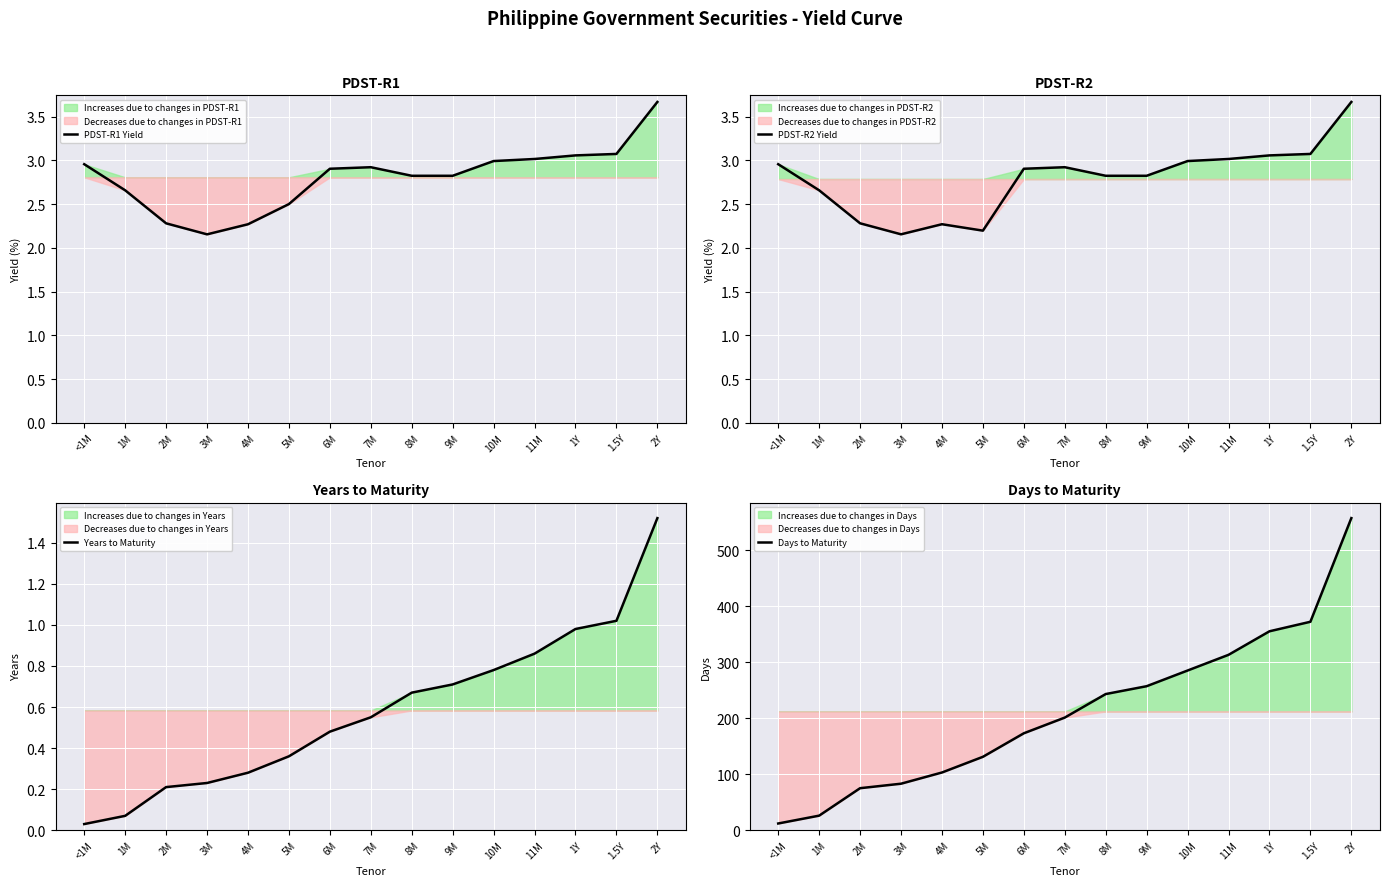

Is the value of Years to Maturity at 1M greater than the value of PDST-R1 Yield at 5M?

No